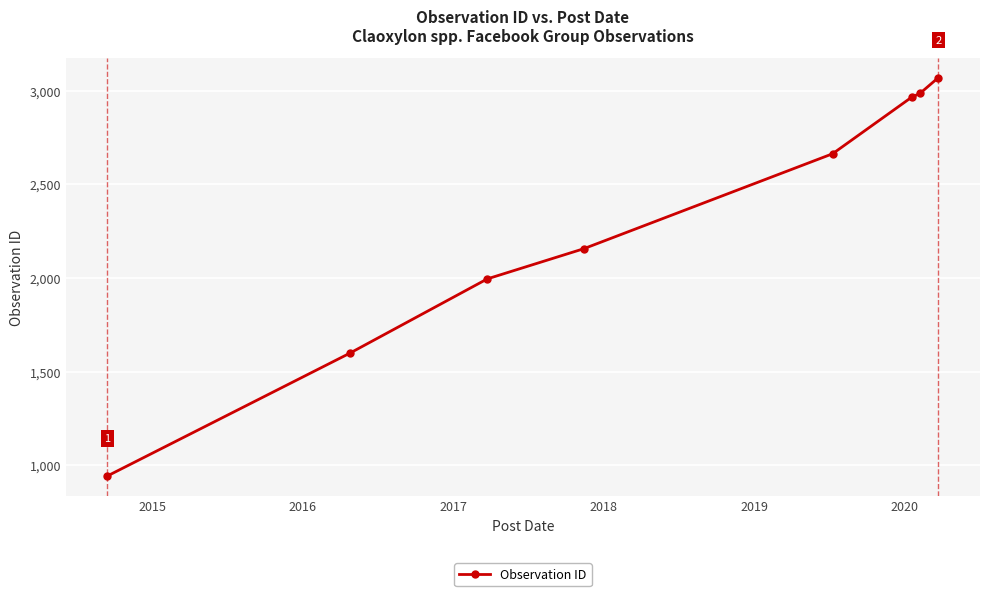

What is the difference between the maximum and second lowest values?

1472